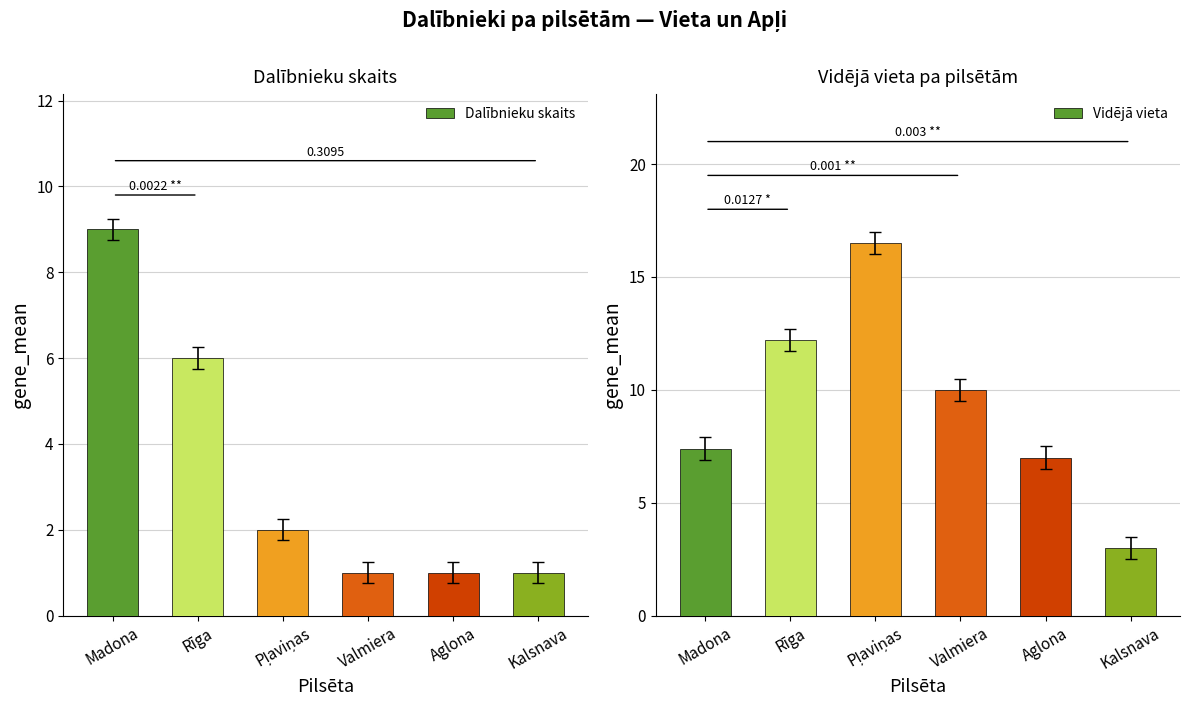

The Vidējā vieta series shows 5.1 at Kalsnava. True or false?

False